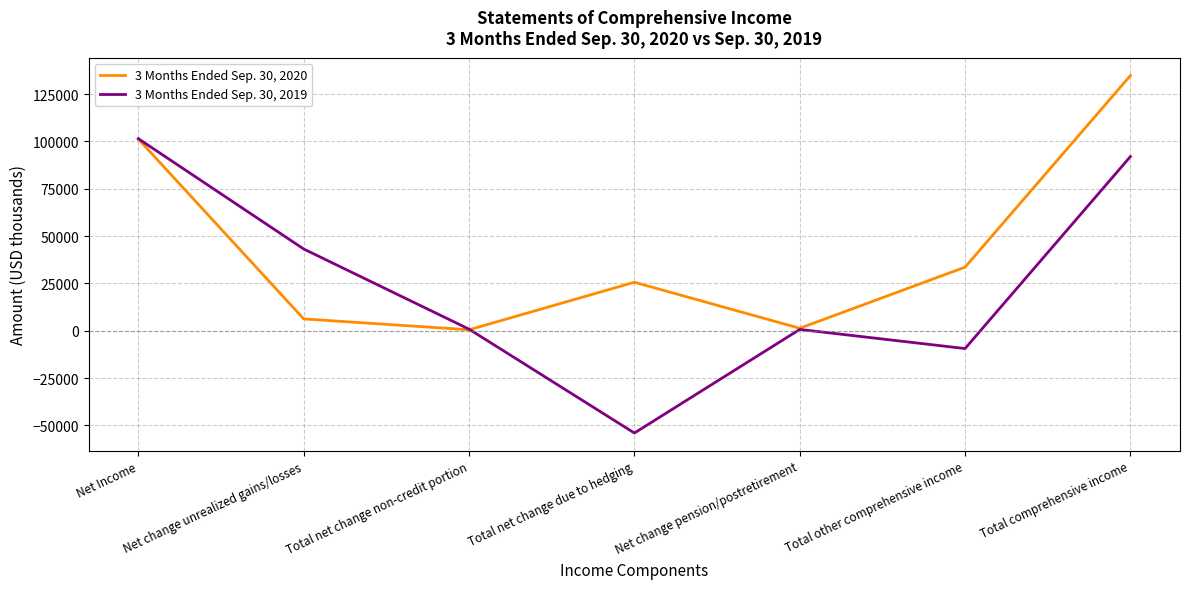

At which category is the sum across all series the highest?

Total comprehensive income